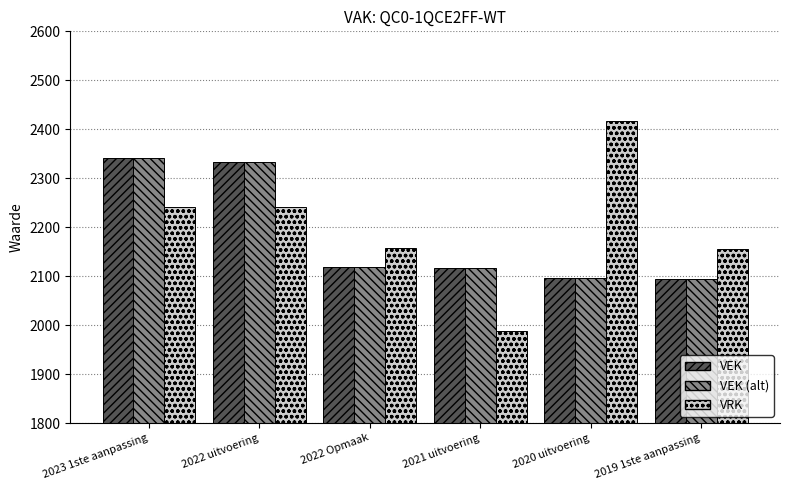

What is the sum of the VEK (alt) values at 2020 uitvoering and 2021 uitvoering?

4212